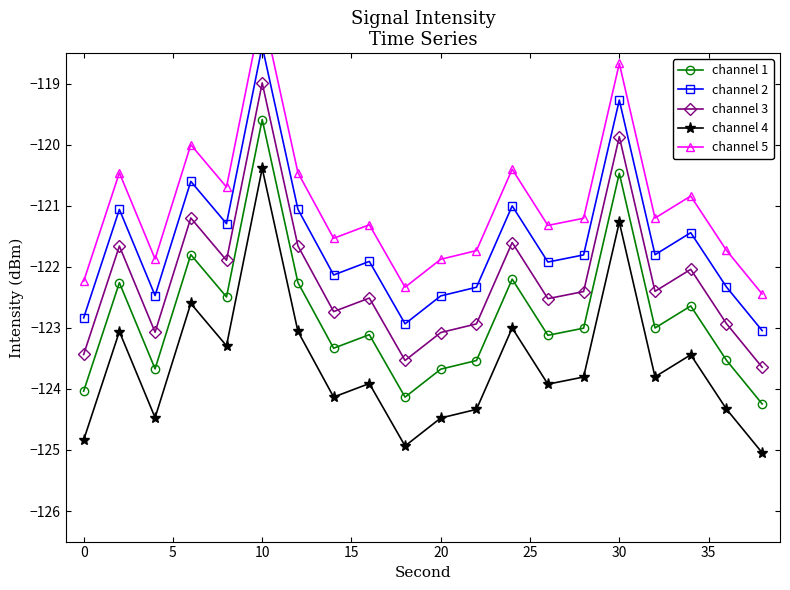

True or false: channel 1 and channel 4 cross at least once.

False